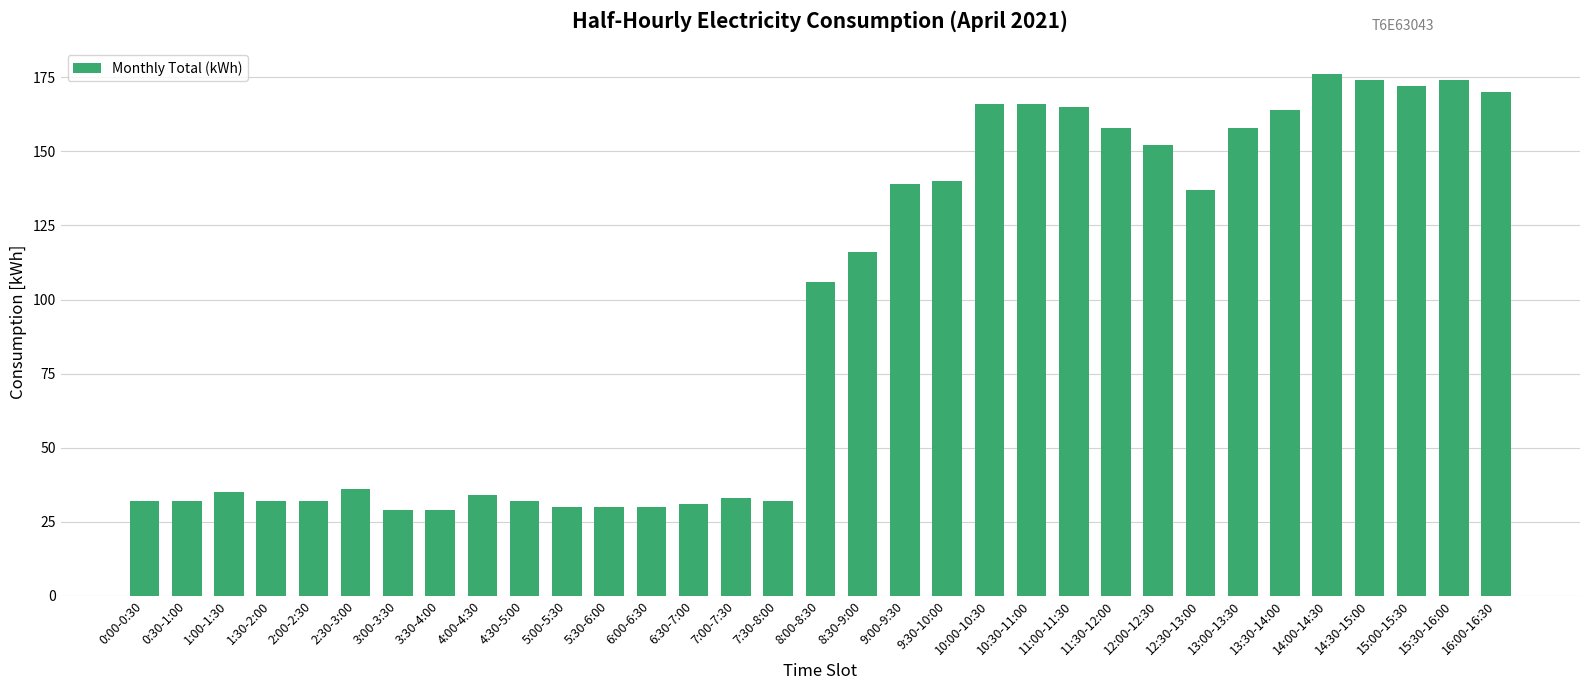

True or false: the data shows 75 at 8:30-9:00.

False